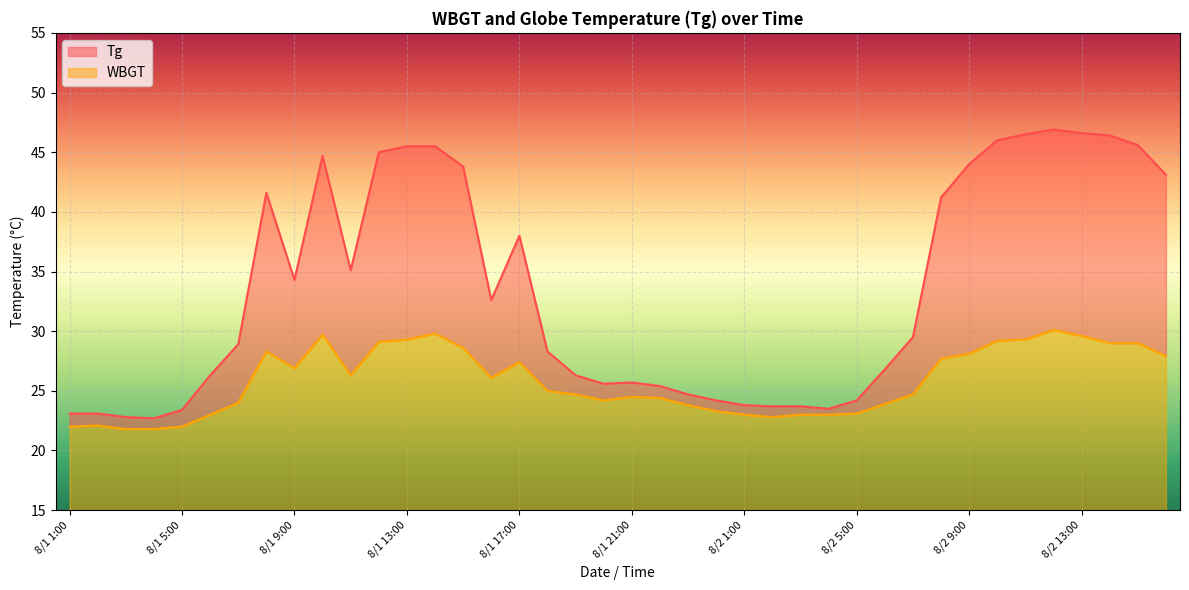

How many lines are shown in the chart?

2